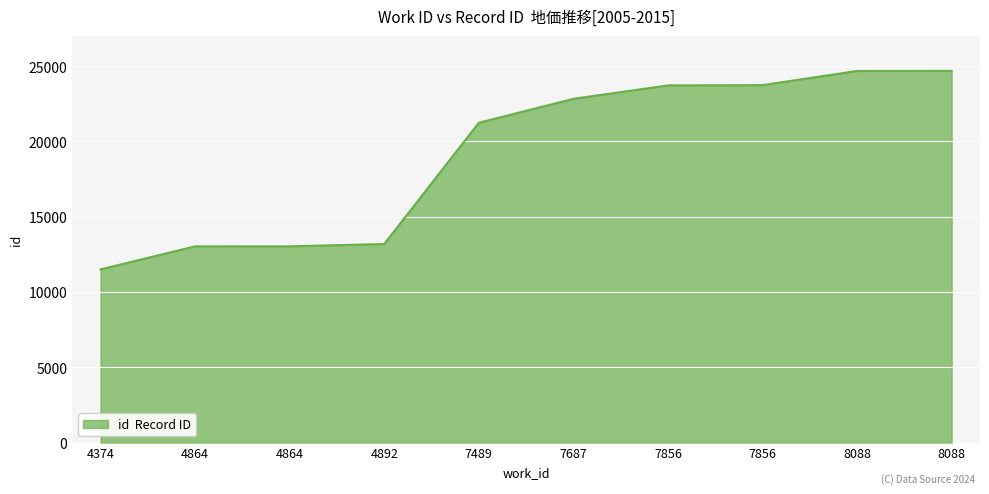

List the labels in order of value, smallest first.

4374, 4864, 4864, 4892, 7489, 7687, 7856, 7856, 8088, 8088